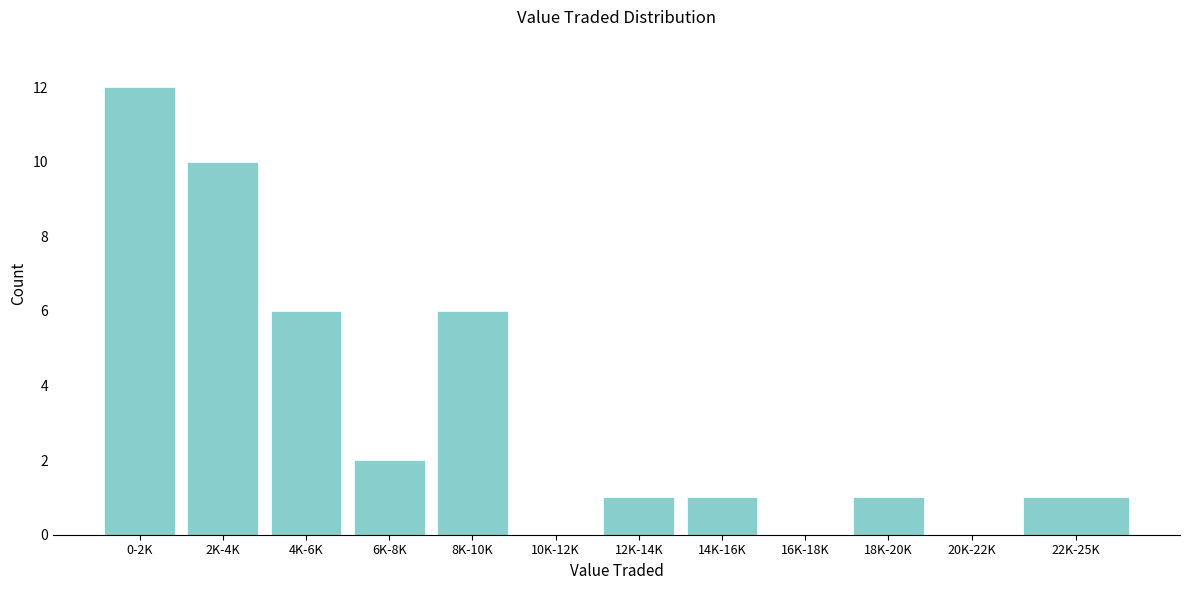

Reading left to right, what are all the values shown in this chart?

0-2K=12	2K-4K=10	4K-6K=6	6K-8K=2	8K-10K=6	10K-12K=0	12K-14K=1	14K-16K=1	16K-18K=0	18K-20K=1	20K-22K=0	22K-25K=1